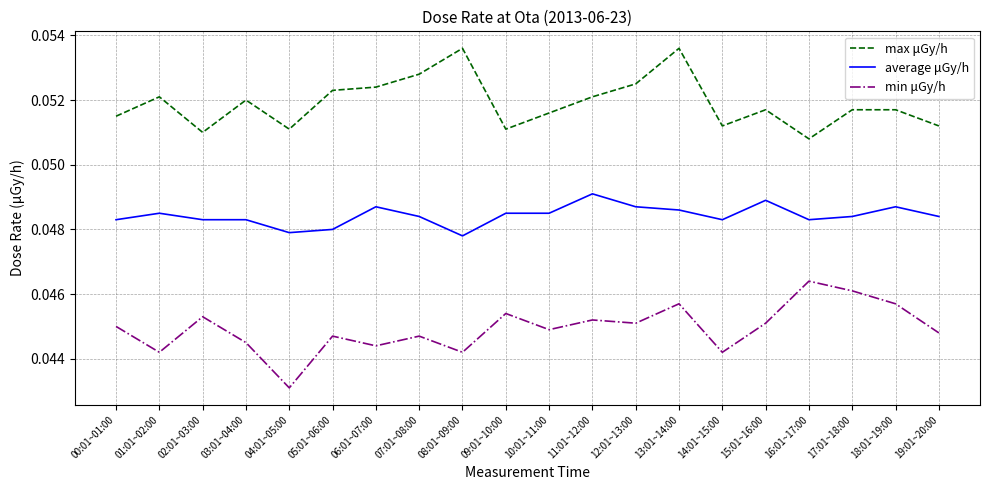

Where is the first local maximum for average μGy/h?

01:01~02:00